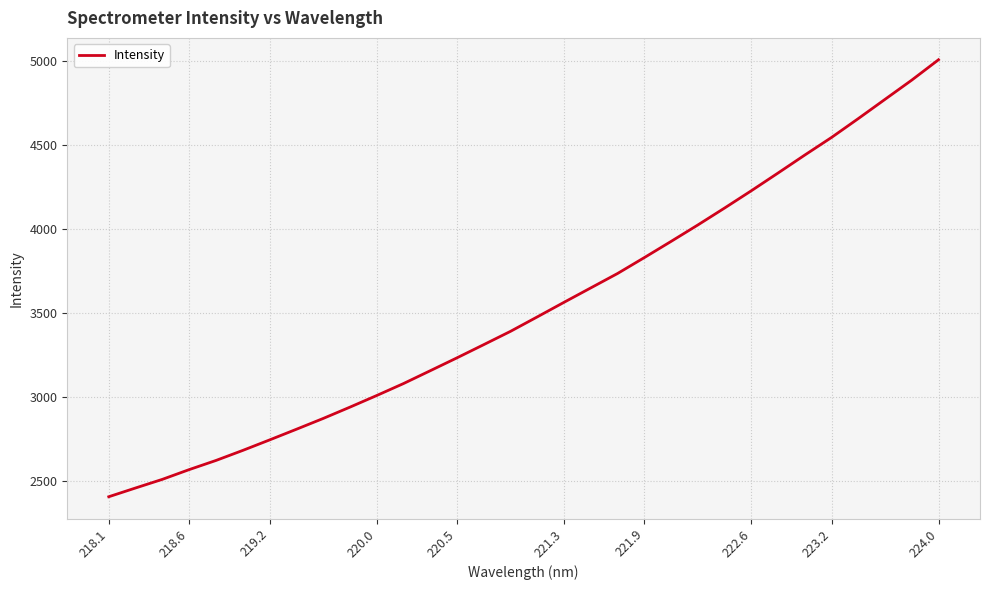

What is the difference between the maximum and minimum values?

2598.1